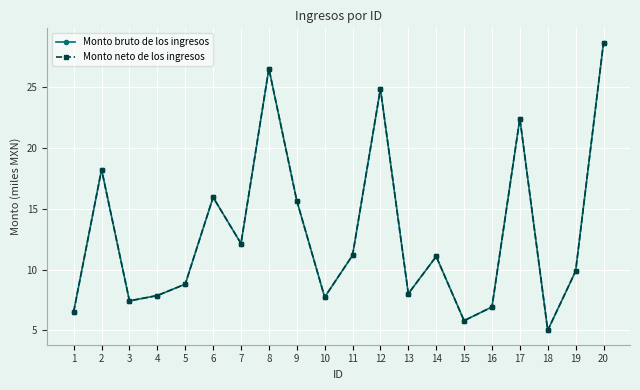

Is this an area chart (filled region under the line)?

No